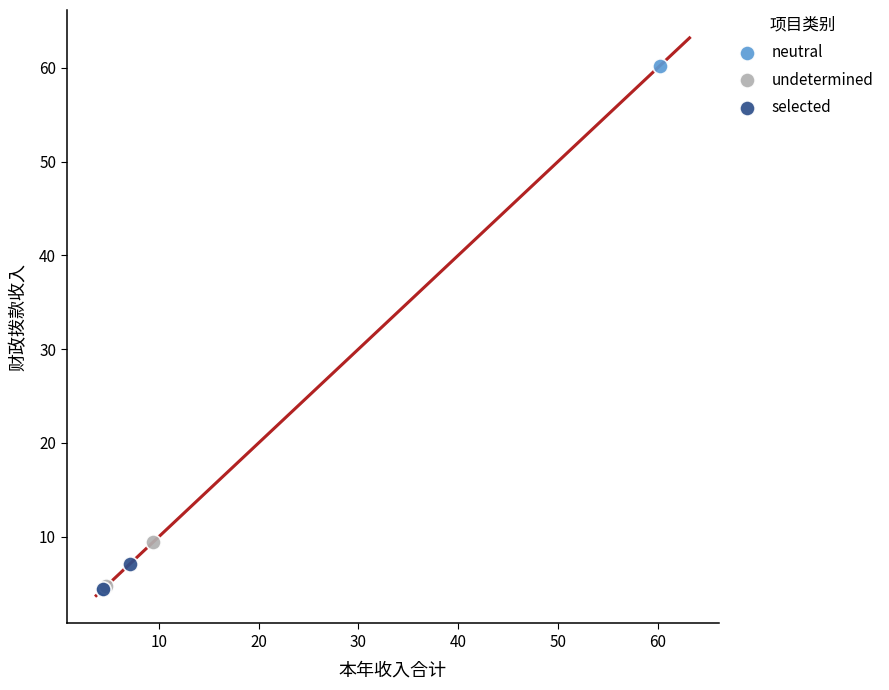

What are all the series names shown in the legend?

neutral, undetermined, selected